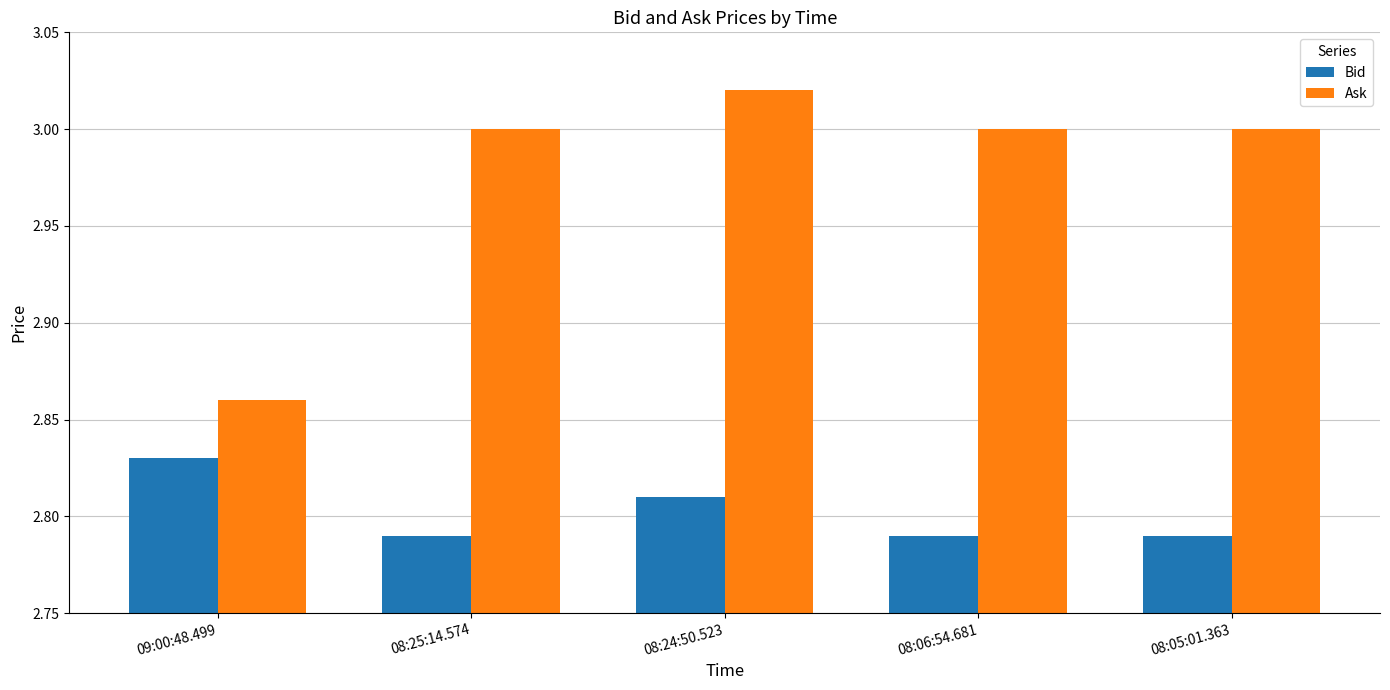

True or false: Ask has a value of 3.0 at 08:05:01.363.

True